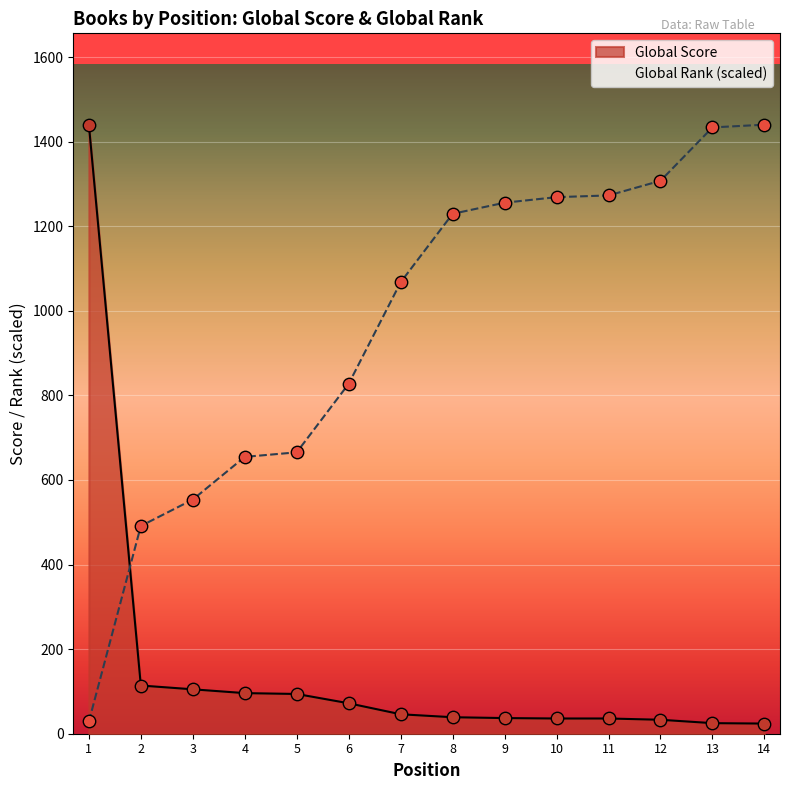

At how many categories does at least one series exceed 1377?

3